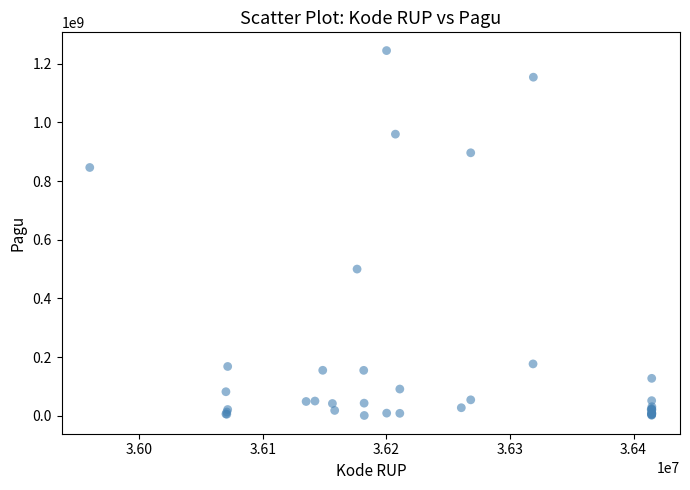

What Y value in the scatter plot is closest to 622840000?

499932000